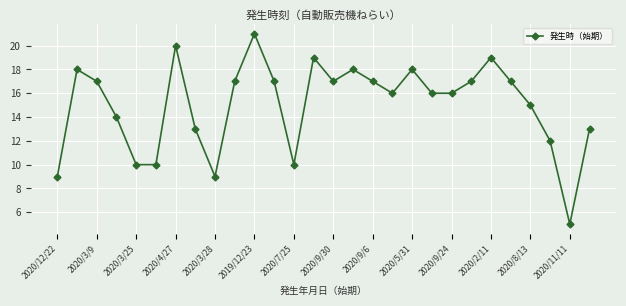

What is the average value?

15